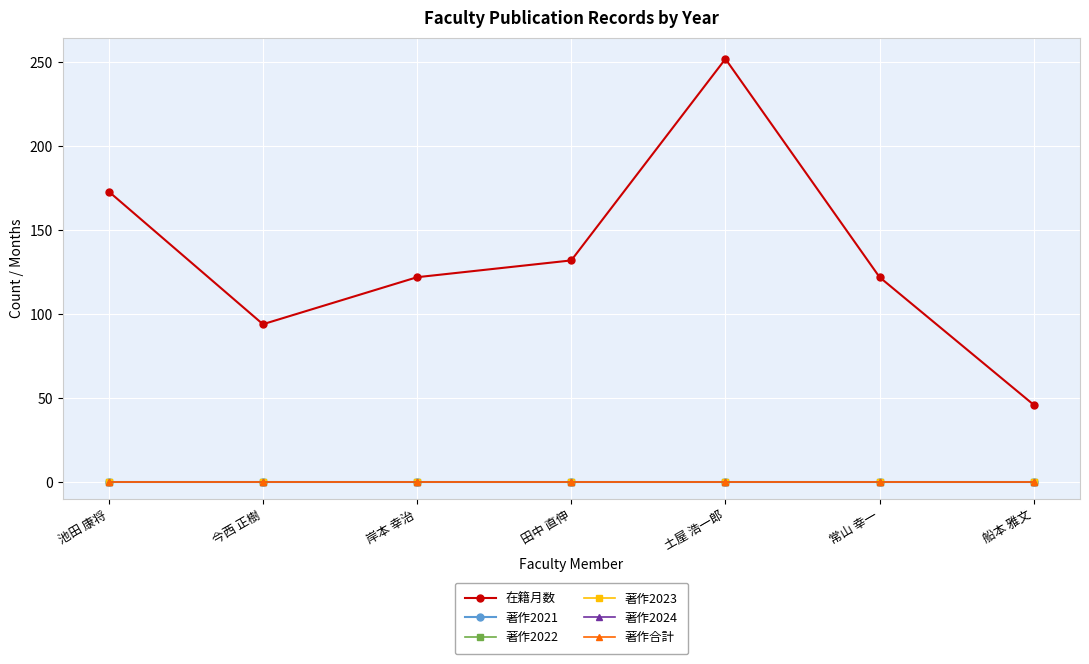

Rank the series by their maximum value, from highest to lowest.

在籍月数, 著作2021, 著作2022, 著作2023, 著作2024, 著作合計